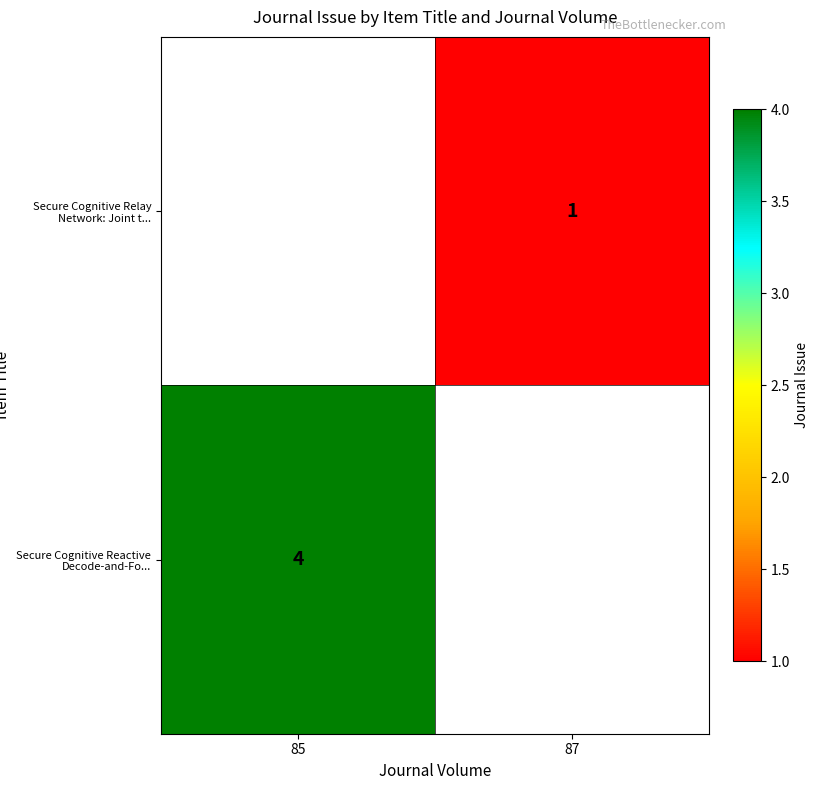

The Secure Cognitive Reactive Decode-and-Fo... series shows 6 at 85. True or false?

False